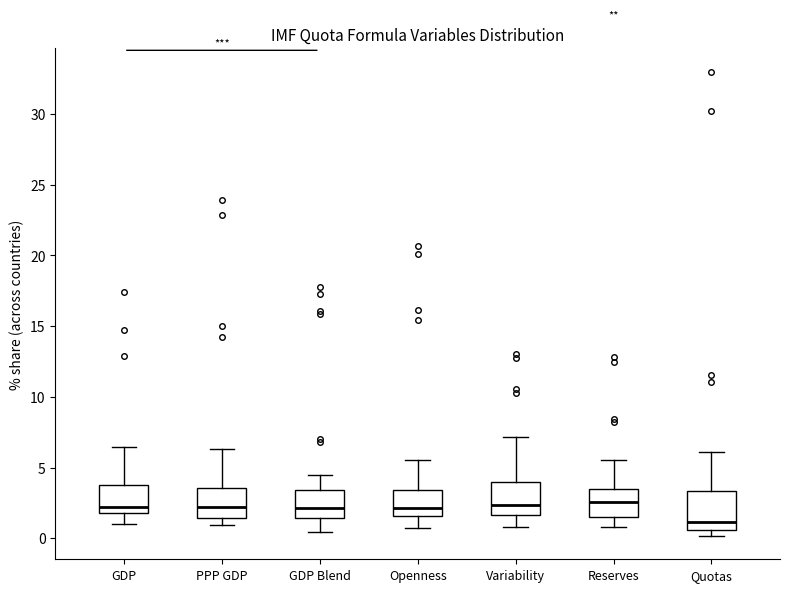

Reading left to right, read every box against the y-axis: the position of its median line, the range the box covers, and the ends of its whiskers. The values are not printed on the chart, so give them approximately, as read against the axis.

GDP: median 2.0 (just above the box's lower edge), box 2.0 to 4.0, whiskers 1.0 to 6.5
PPP GDP: median 2.0, box 1.5 to 3.5, whiskers 1.0 to 6.5
GDP Blend: median 2.0, box 1.5 to 3.5, whiskers 0.5 to 4.5
Openness: median 2.0, box 1.5 to 3.5, whiskers 0.5 to 5.5
Variability: median 2.5, box 1.5 to 4.0, whiskers 1.0 to 7.0
Reserves: median 2.5, box 1.5 to 3.5, whiskers 1.0 to 5.5
Quotas: median 1.0, box 0.5 to 3.5, whiskers 0.0 to 6.0